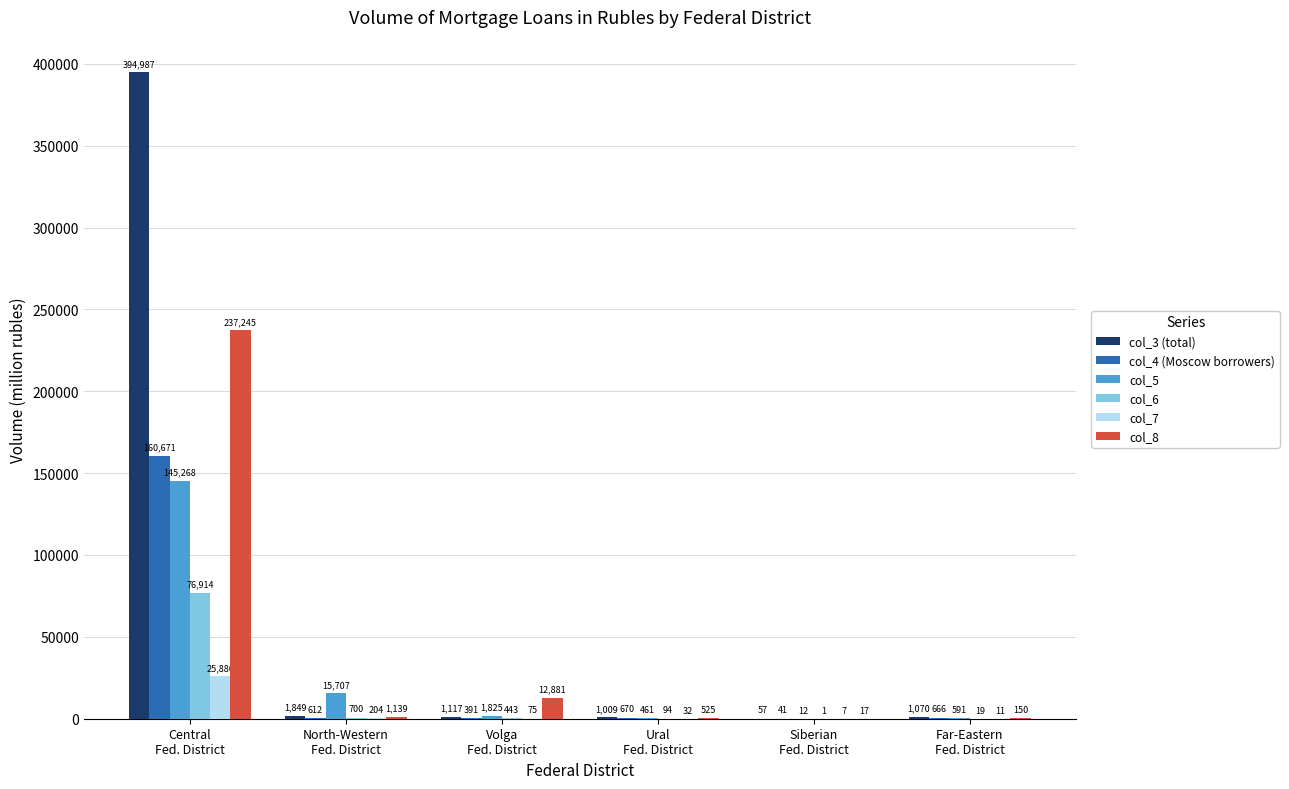

Which series changed the most between Volga
Fed. District and Ural
Fed. District?

col_8